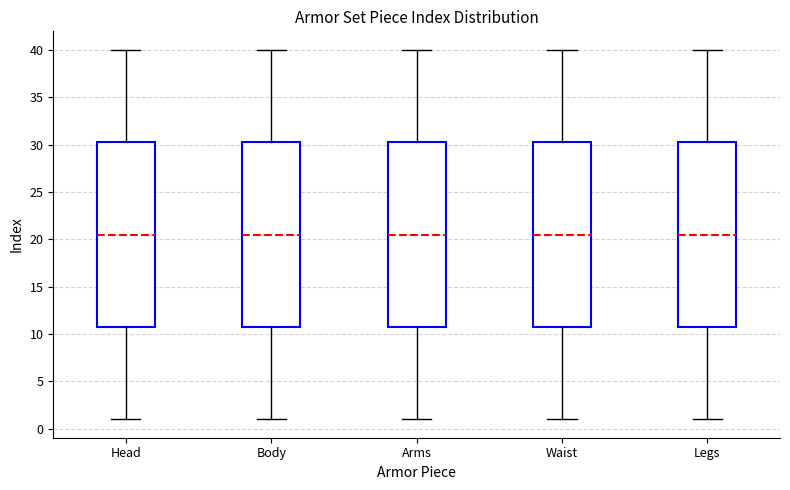

Reading left to right, transcribe this box plot: for each box, give where its median line is, the range the box spans, and where its two whiskers end, as read against the y-axis. The values are not printed on the chart, so give them approximately, as read against the axis.

Head: median 20.5, box 11.0 to 30.5, whiskers 1.0 to 40.0
Body: median 20.5, box 11.0 to 30.5, whiskers 1.0 to 40.0
Arms: median 20.5, box 11.0 to 30.5, whiskers 1.0 to 40.0
Waist: median 20.5, box 11.0 to 30.5, whiskers 1.0 to 40.0
Legs: median 20.5, box 11.0 to 30.5, whiskers 1.0 to 40.0